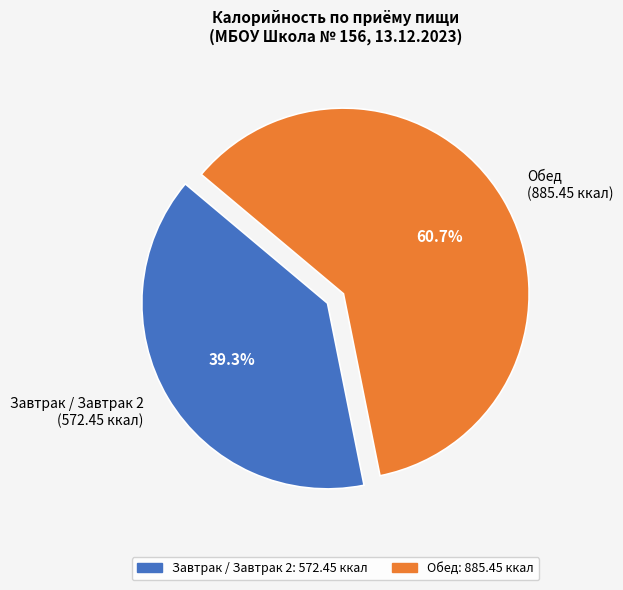

Which has a higher value, Обед (885.45 ккал) or Завтрак / Завтрак 2 (572.45 ккал)?

Обед (885.45 ккал)